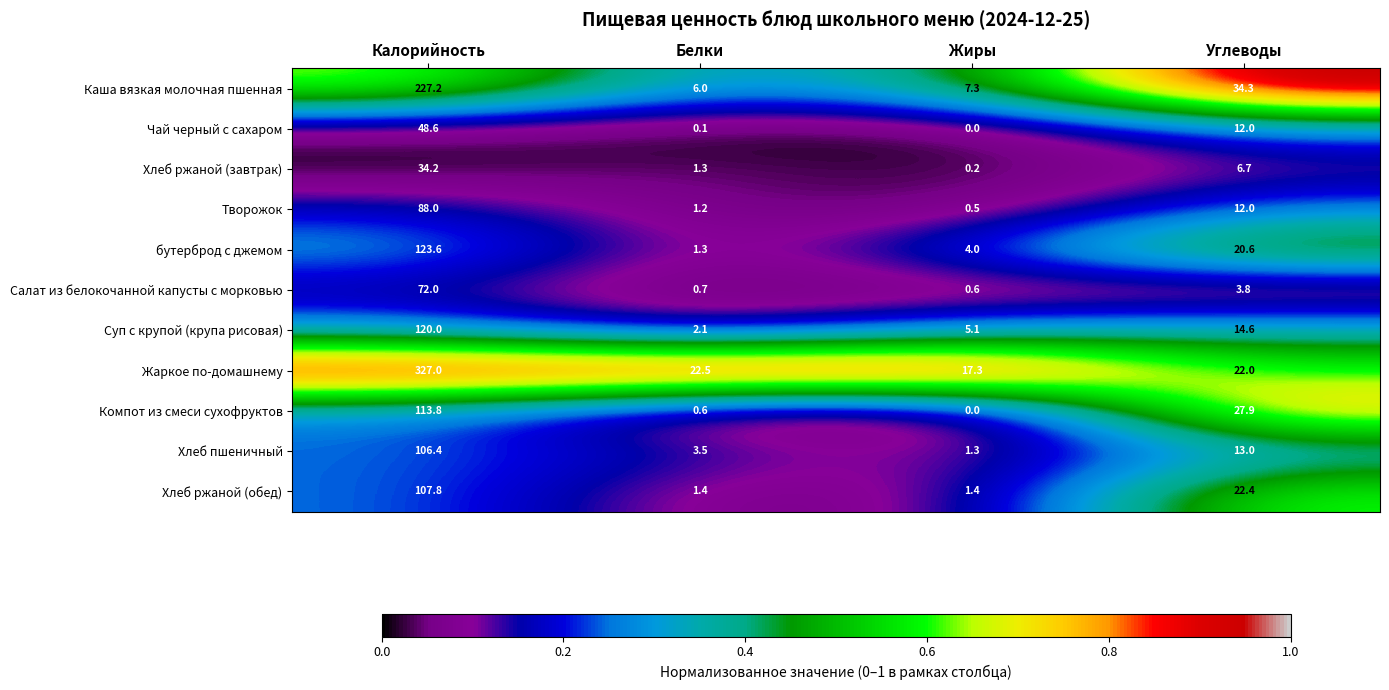

At Калорийность, list the series in order from smallest to largest.

Хлеб ржаной (завтрак), Чай черный с сахаром, Салат из белокочанной капусты с морковью, Творожок, Хлеб пшеничный, Хлеб ржаной (обед), Компот из смеси сухофруктов, Суп с крупой (крупа рисовая), бутерброд с джемом, Каша вязкая молочная пшенная, Жаркое по-домашнему